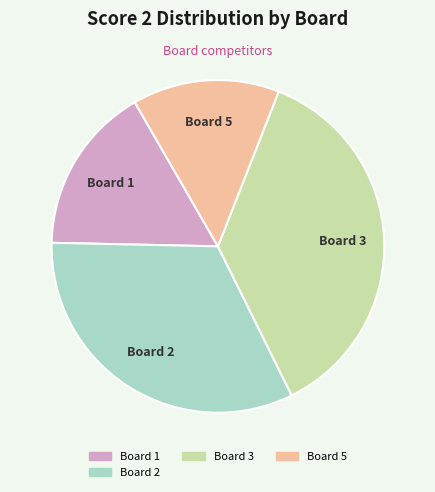

How many slices are in this pie chart?

4